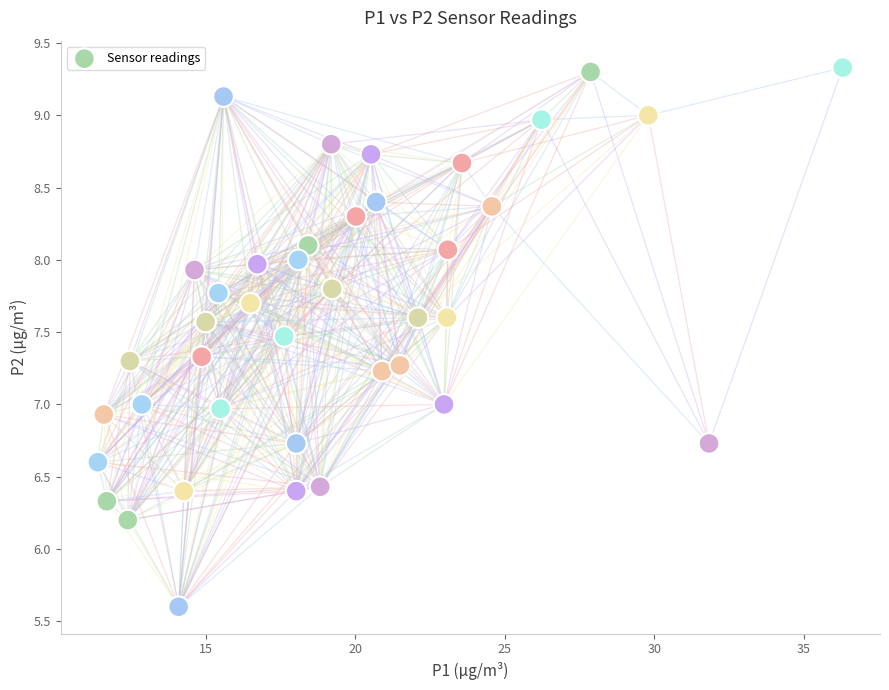

What is the range of X values (max minus min)?

24.9